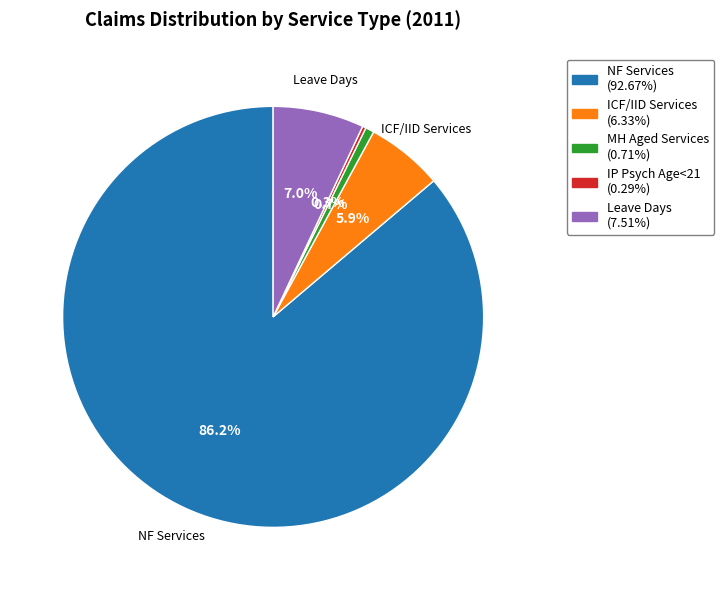

Does any single category account for the majority?

Yes